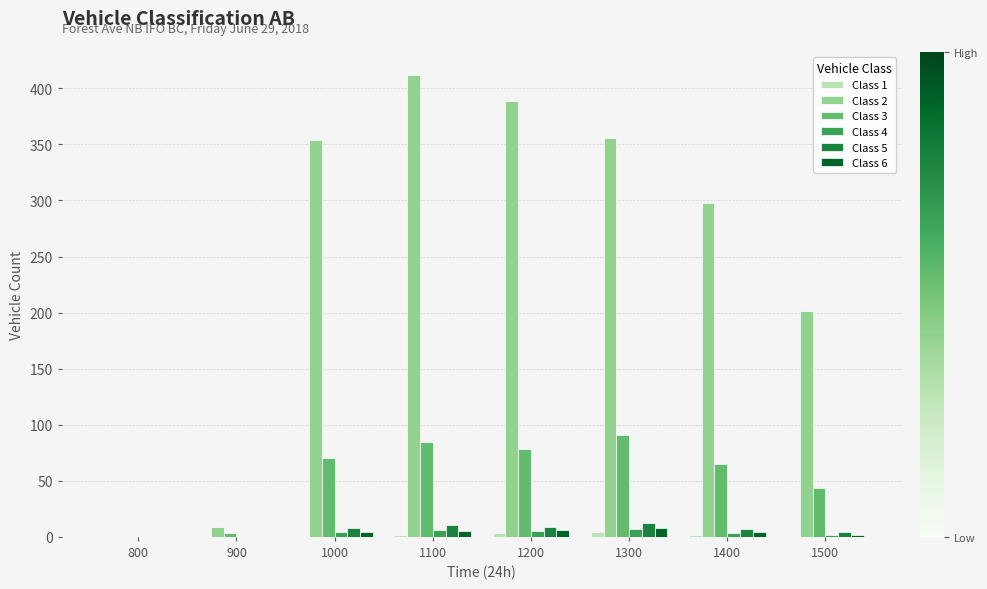

The Class 3 series shows 44 at 1500. True or false?

True